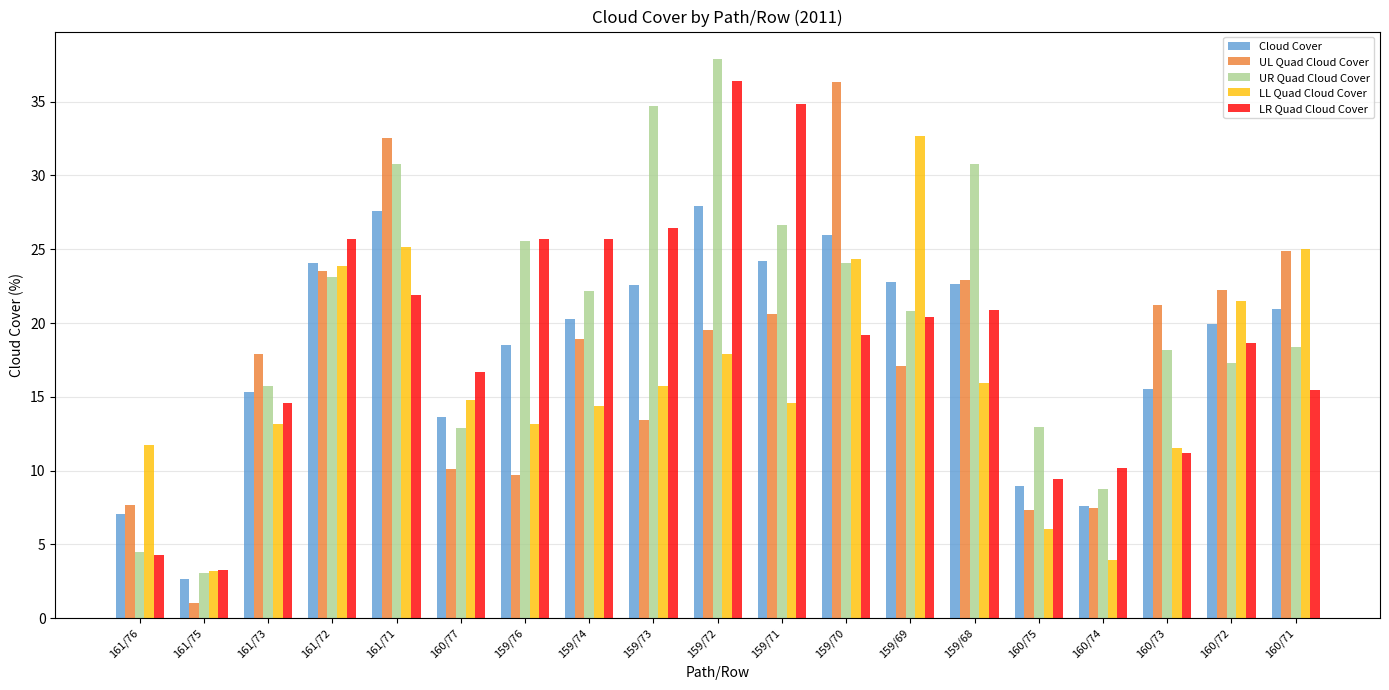

What is the difference between the LL Quad Cloud Cover values at 159/70 and 159/74?

10.0